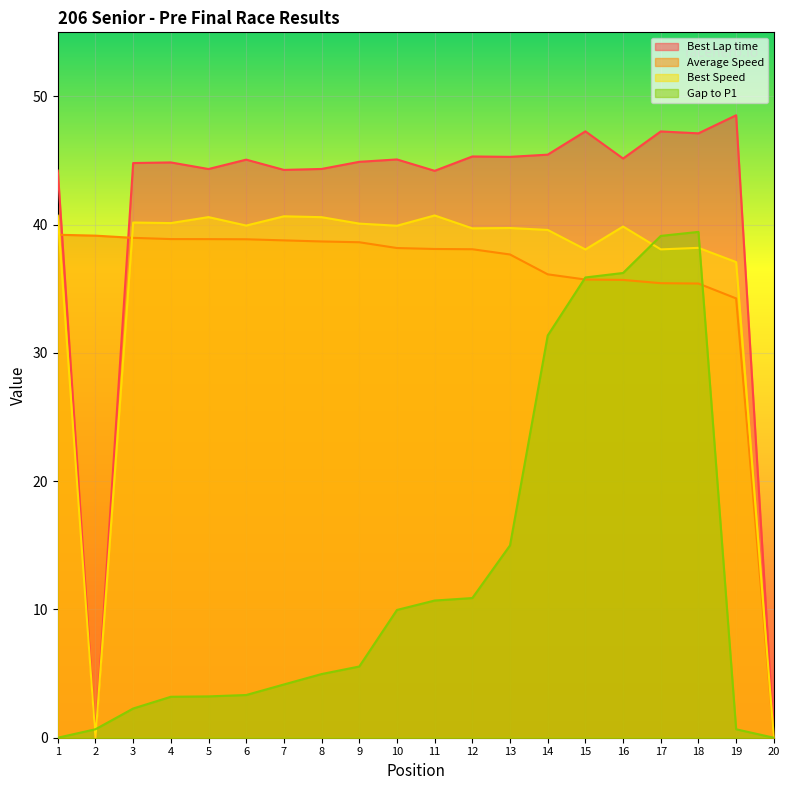

How many interior local valleys does the Best Speed series have?

7